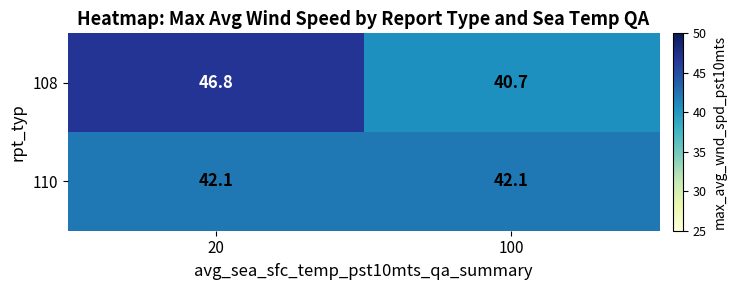

Reading left to right, list all the values displayed in this chart.

108: 20=46.8	100=40.7
110: 20=42.1	100=42.1